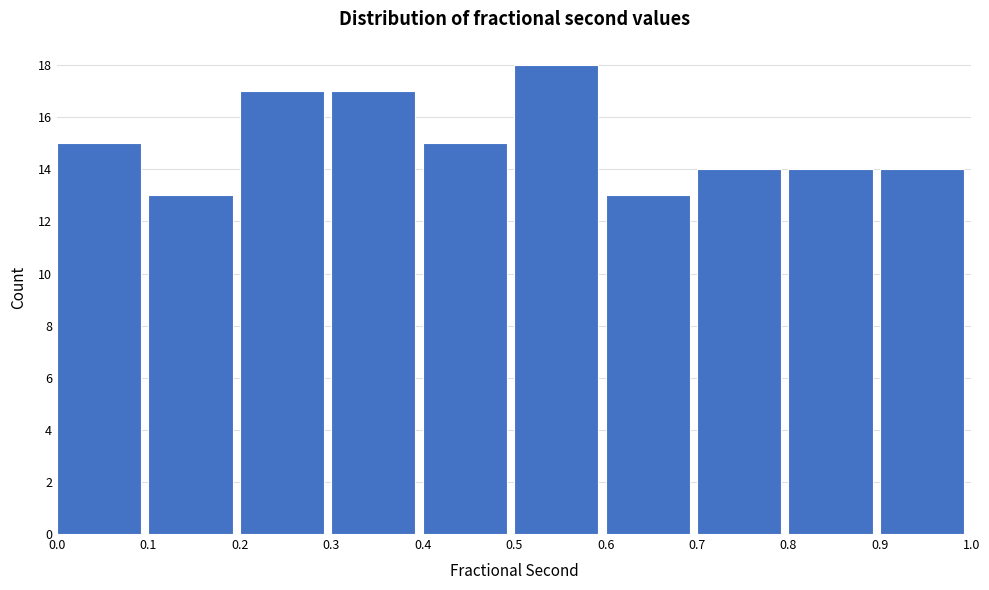

Reading left to right, list every bar in this chart as the range it spans on the x-axis followed by its height. The values are not printed on the chart, so give them approximately, as read against the axis.

0.0 to 0.1: 15
0.1 to 0.2: 13
0.2 to 0.3: 17
0.3 to 0.4: 17
0.4 to 0.5: 15
0.5 to 0.6: 18
0.6 to 0.7: 13
0.7 to 0.8: 14
0.8 to 0.9: 14
0.9 to 1.0: 14